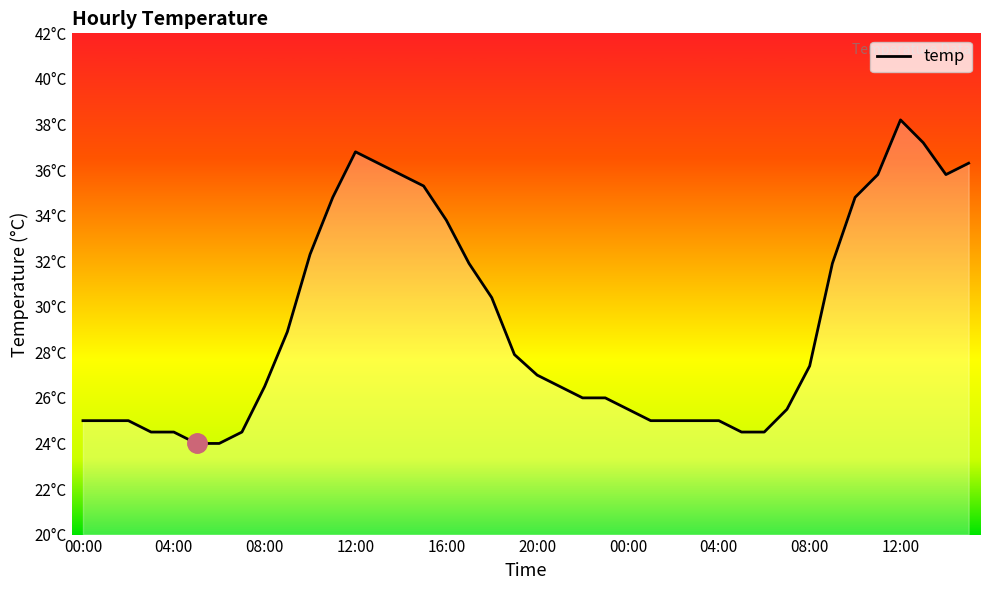

Does the chart have visible grid lines?

No